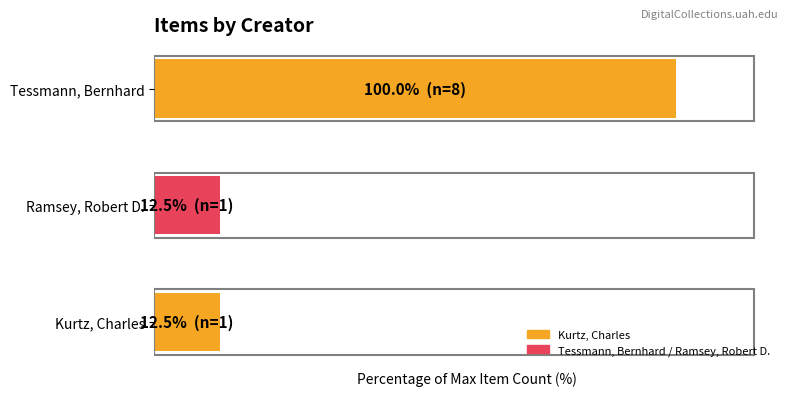

List the labels in order of value, smallest first.

Kurtz, Charles, Ramsey, Robert D., Tessmann, Bernhard